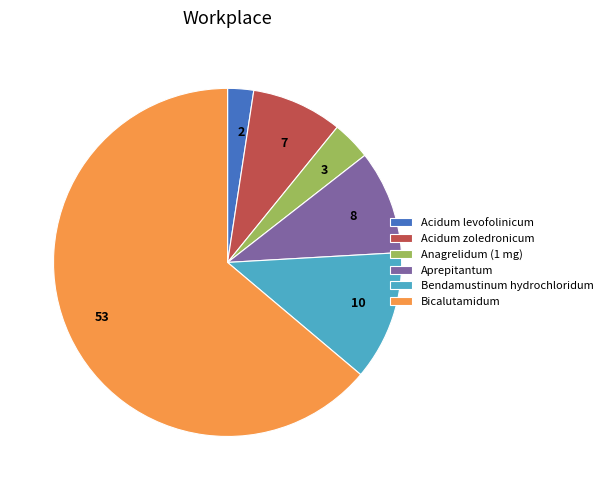

Which slice is the largest?

Bicalutamidum